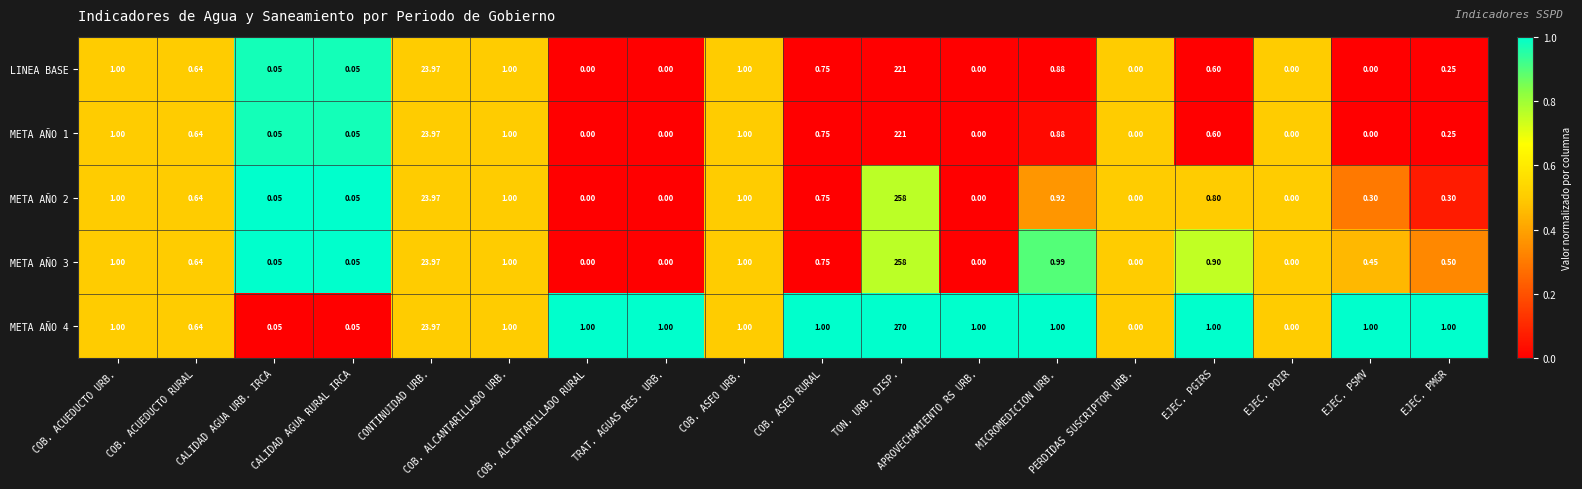

What is the total value across all series at COB. ACUEDUCTO URB.?

5.0